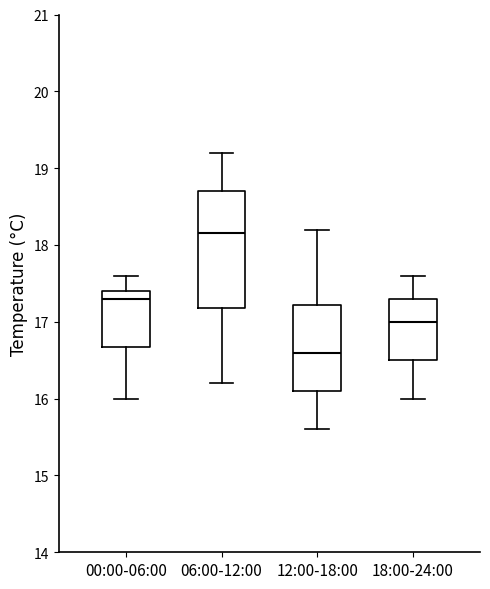

Reading left to right, read every box against the y-axis: the position of its median line, the range the box covers, and the ends of its whiskers. The values are not printed on the chart, so give them approximately, as read against the axis.

00:00-06:00: median 17.3, box 16.7 to 17.4, whiskers 16.0 to 17.6
06:00-12:00: median 18.2, box 17.2 to 18.7, whiskers 16.2 to 19.2
12:00-18:00: median 16.6, box 16.1 to 17.2, whiskers 15.6 to 18.2
18:00-24:00: median 17.0, box 16.5 to 17.3, whiskers 16.0 to 17.6